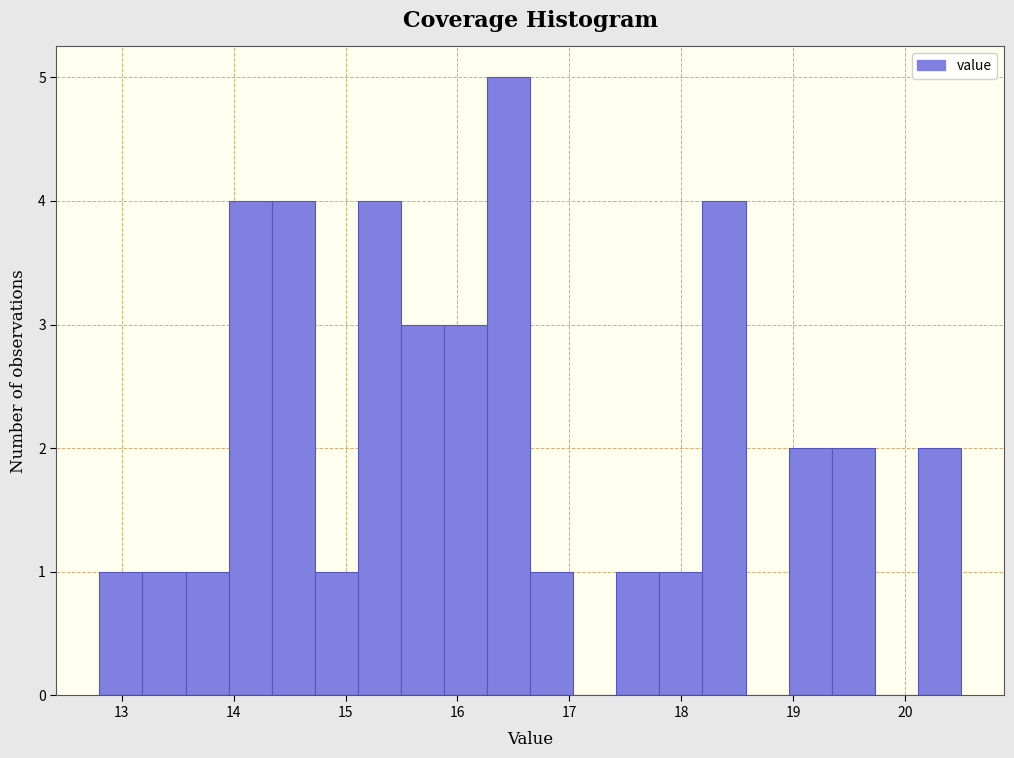

Read against the x-axis, roughly where is the centre of the tallest bar?

16.5